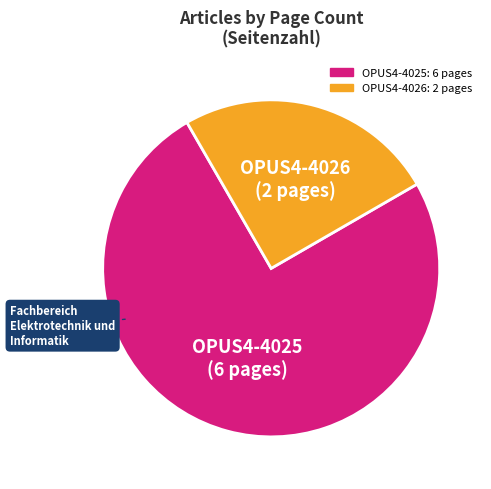

What is the smallest slice in the pie chart?

OPUS4-4026